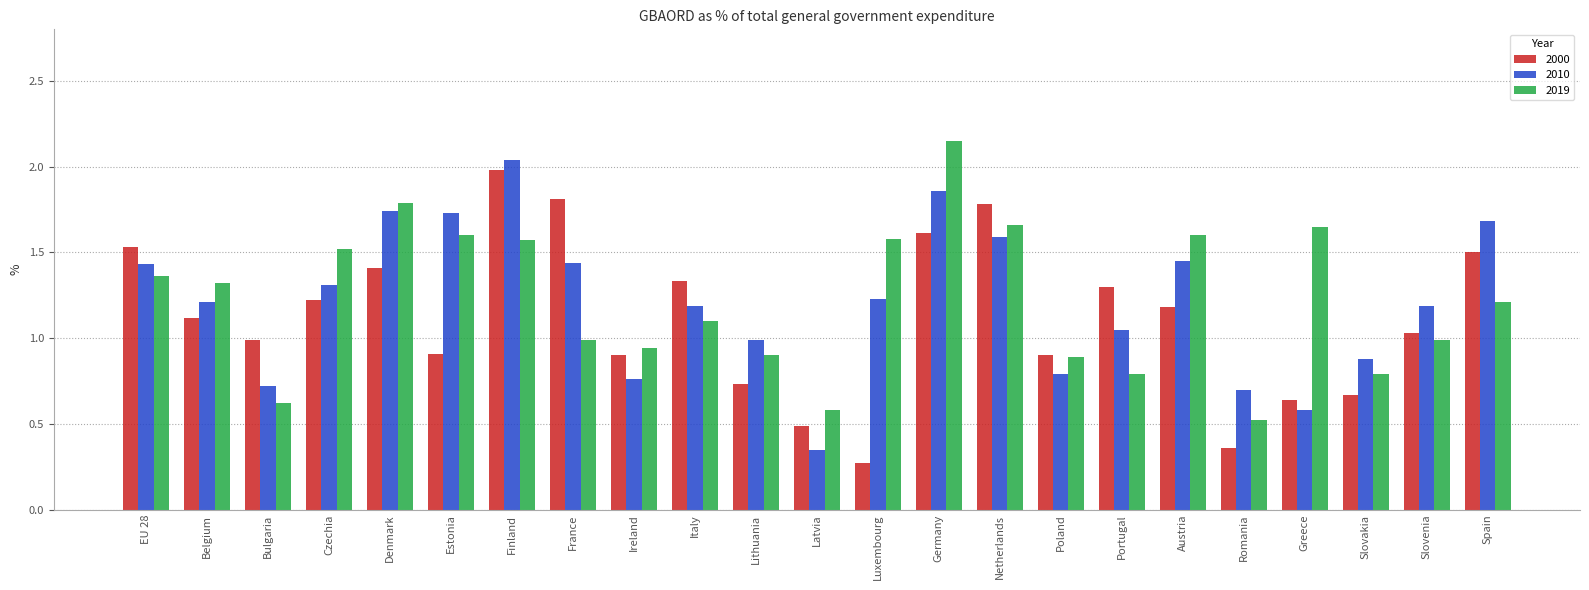

What is the label of the 18th bar from the left?

Austria